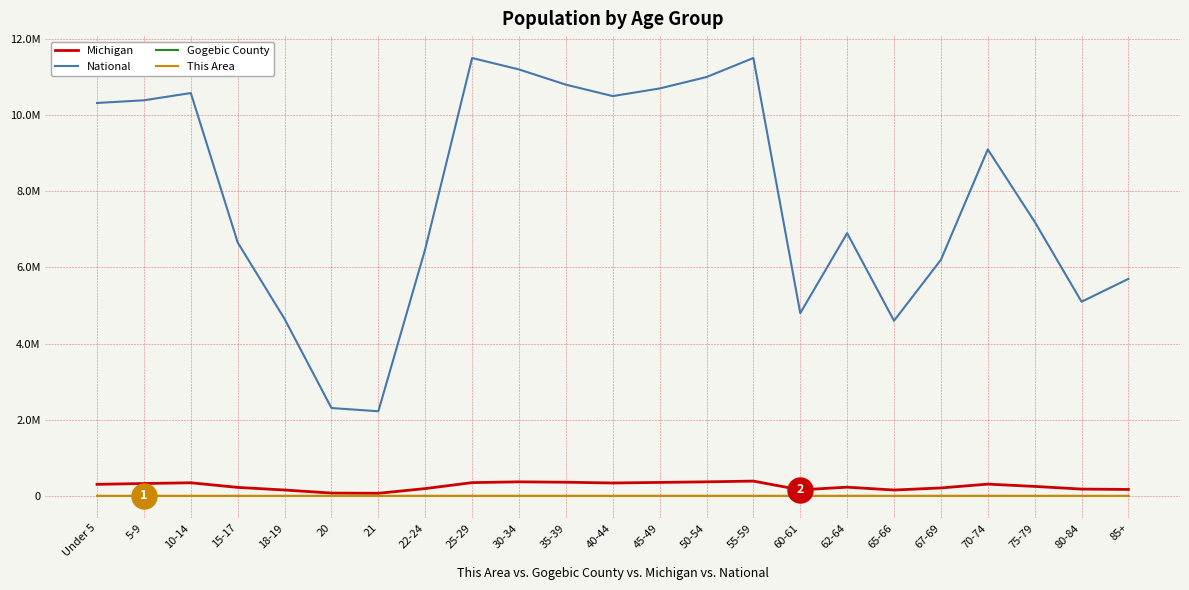

Does the chart have visible grid lines?

Yes